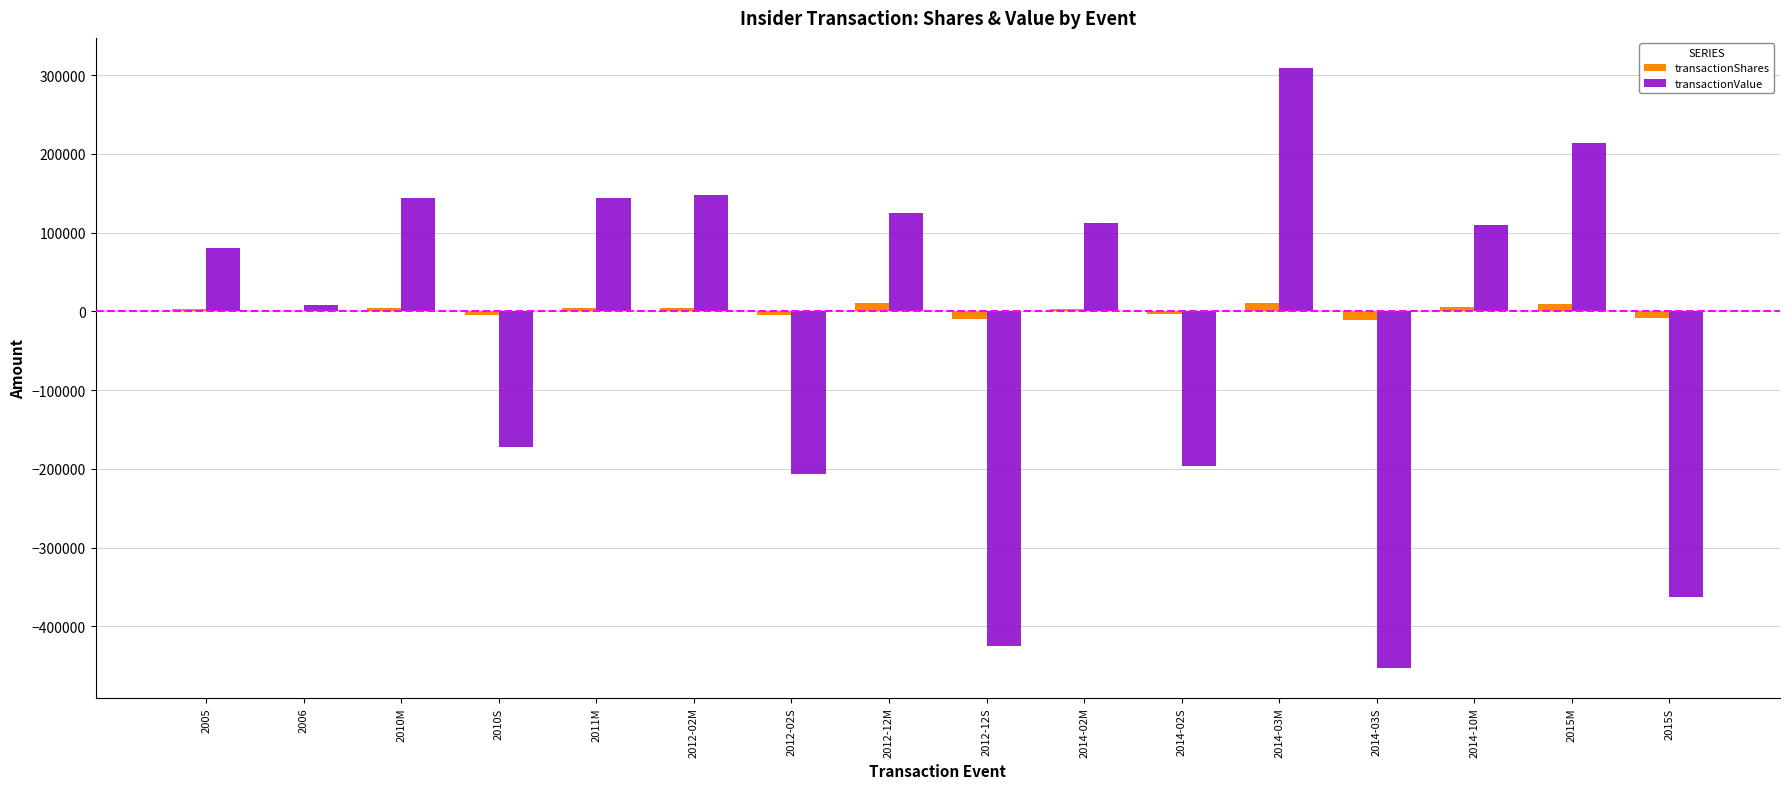

The value of transactionValue at 2012-02S is -53805. True or false?

False